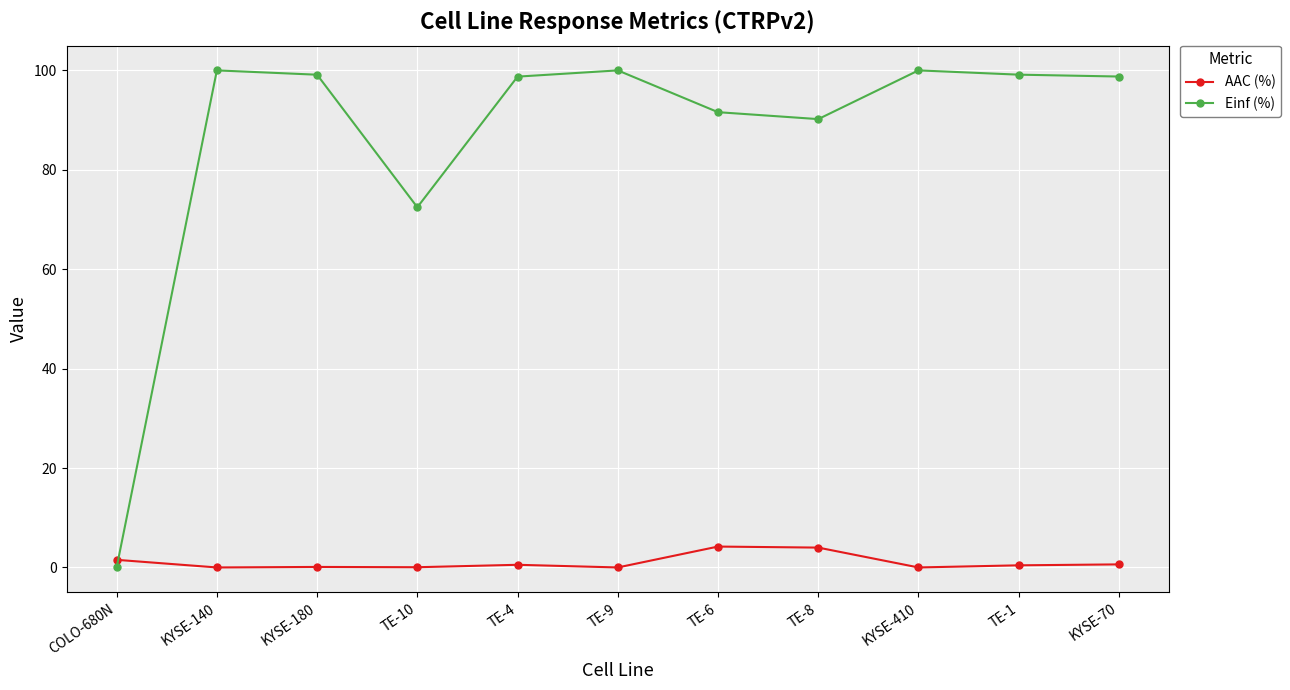

What are all the series names shown in the legend?

AAC (%), Einf (%)